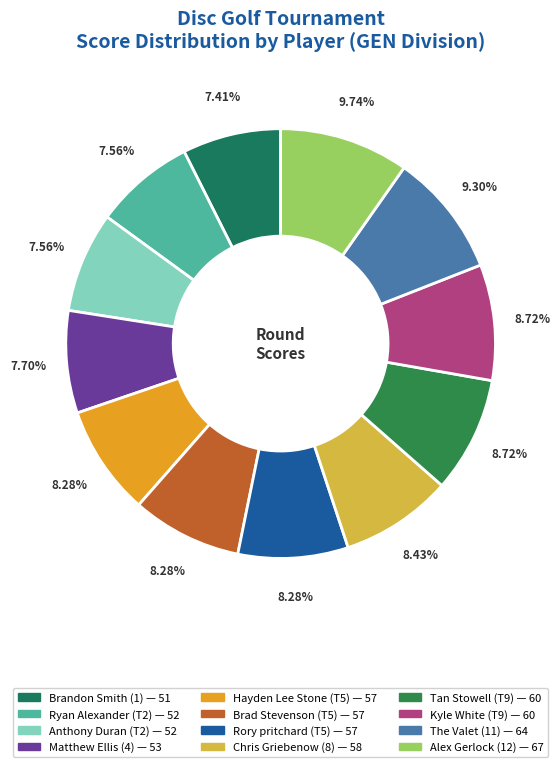

Count the number of slices in the pie.

12